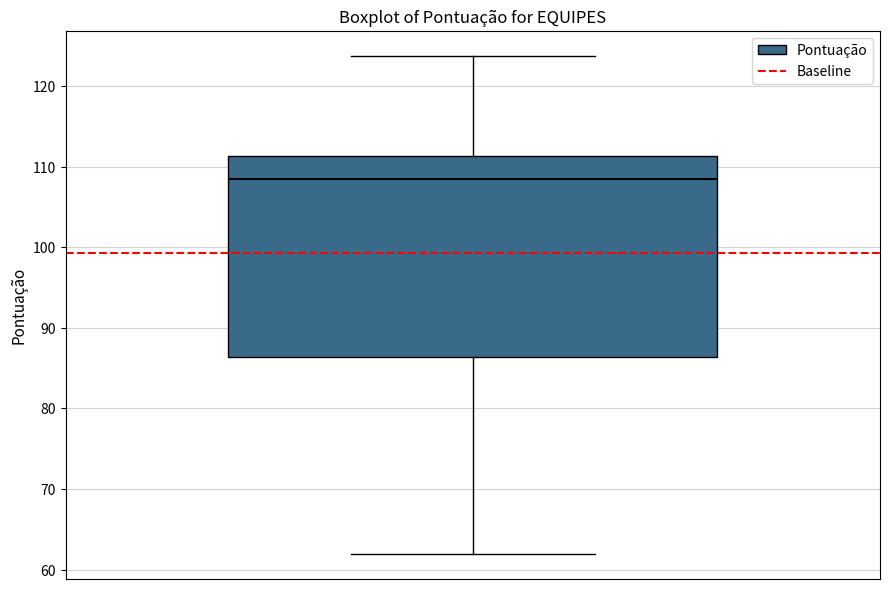

Transcribe this box plot: give where the median line is, the range the box spans, and where the two whiskers end, as read against the y-axis. The values are not printed on the chart, so give them approximately, as read against the axis.

median 109, box 86 to 111, whiskers 62 to 124